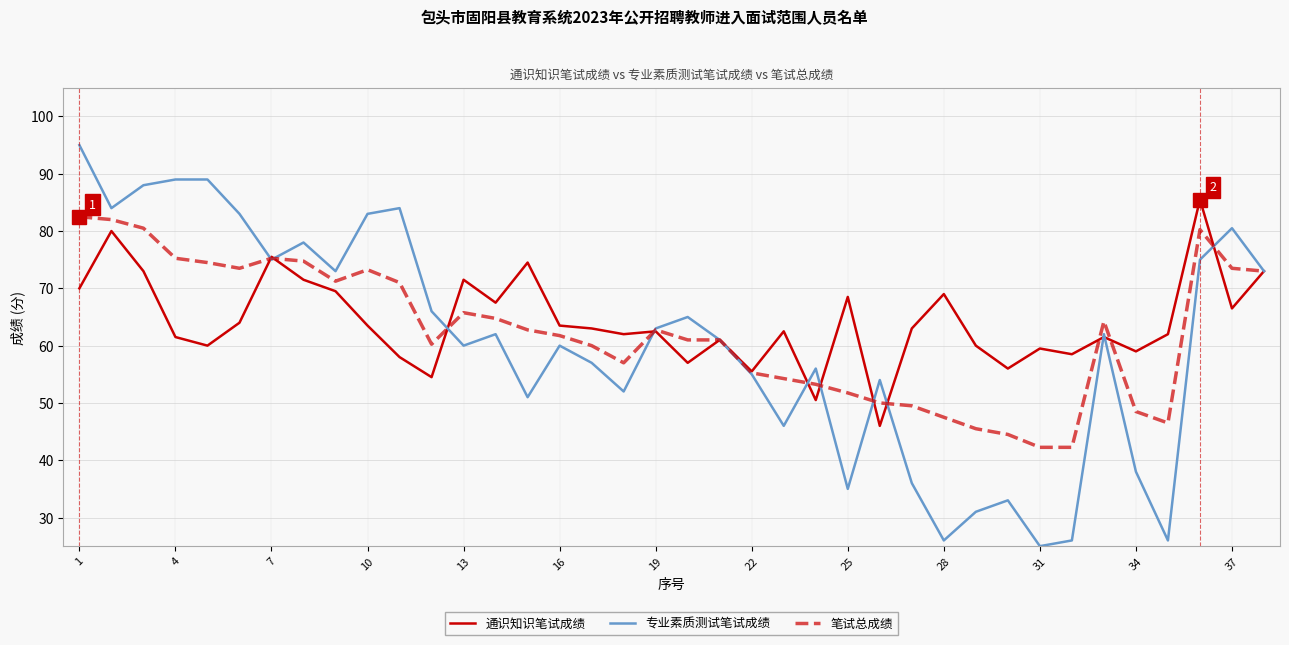

What is the greatest value displayed?

95.0